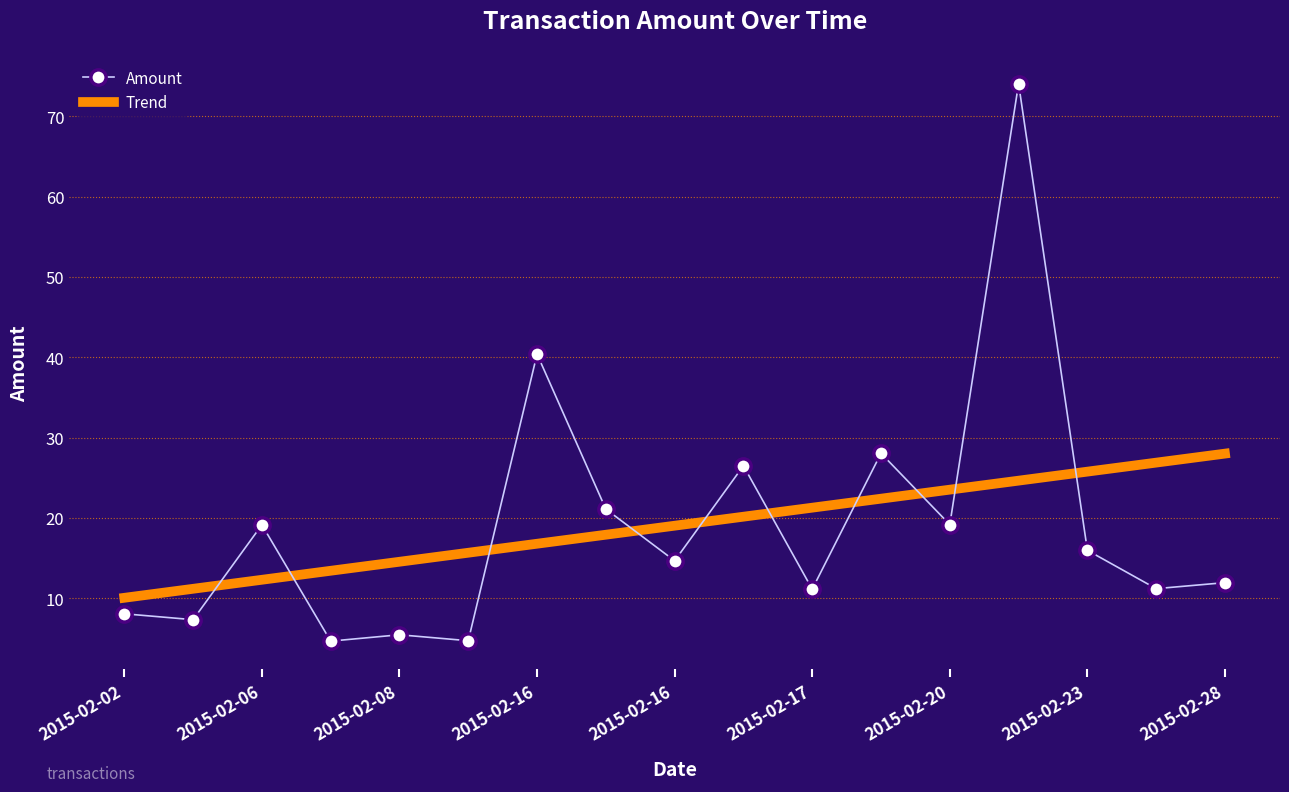

What are all the series names shown in the legend?

Amount, Trend